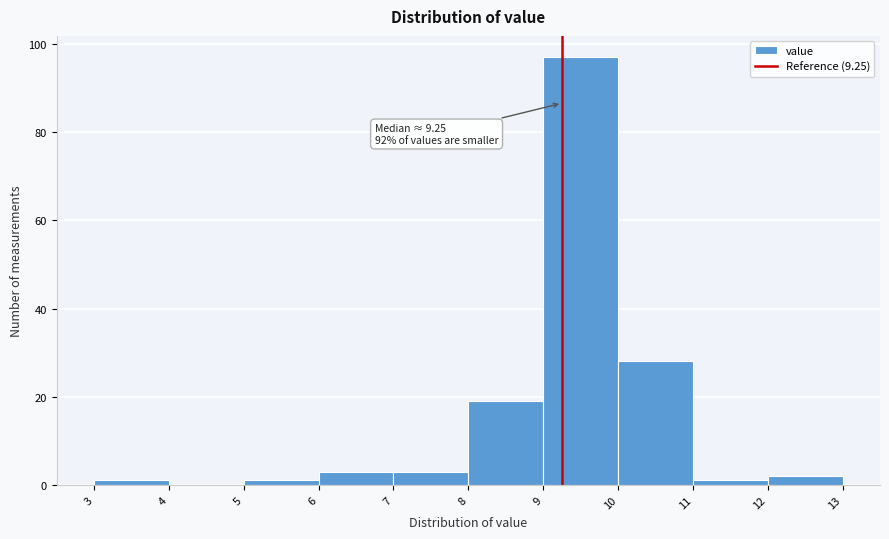

Over which range of the x-axis is the bar tallest?

9 to 10